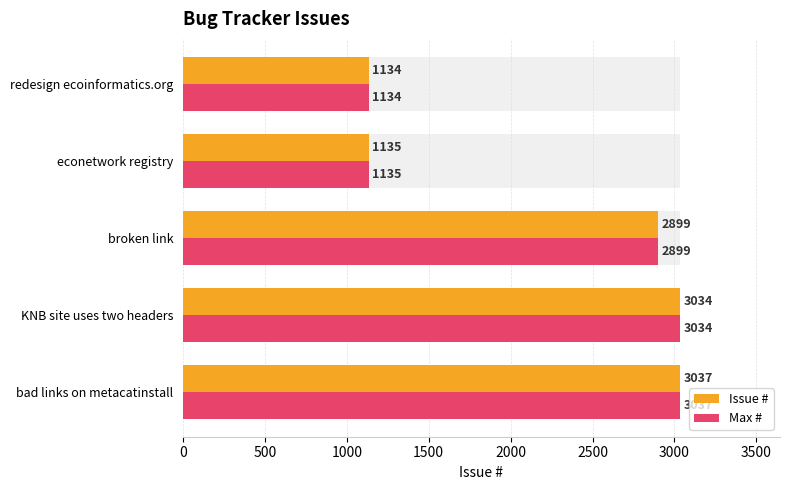

What is the greatest value displayed?

3037